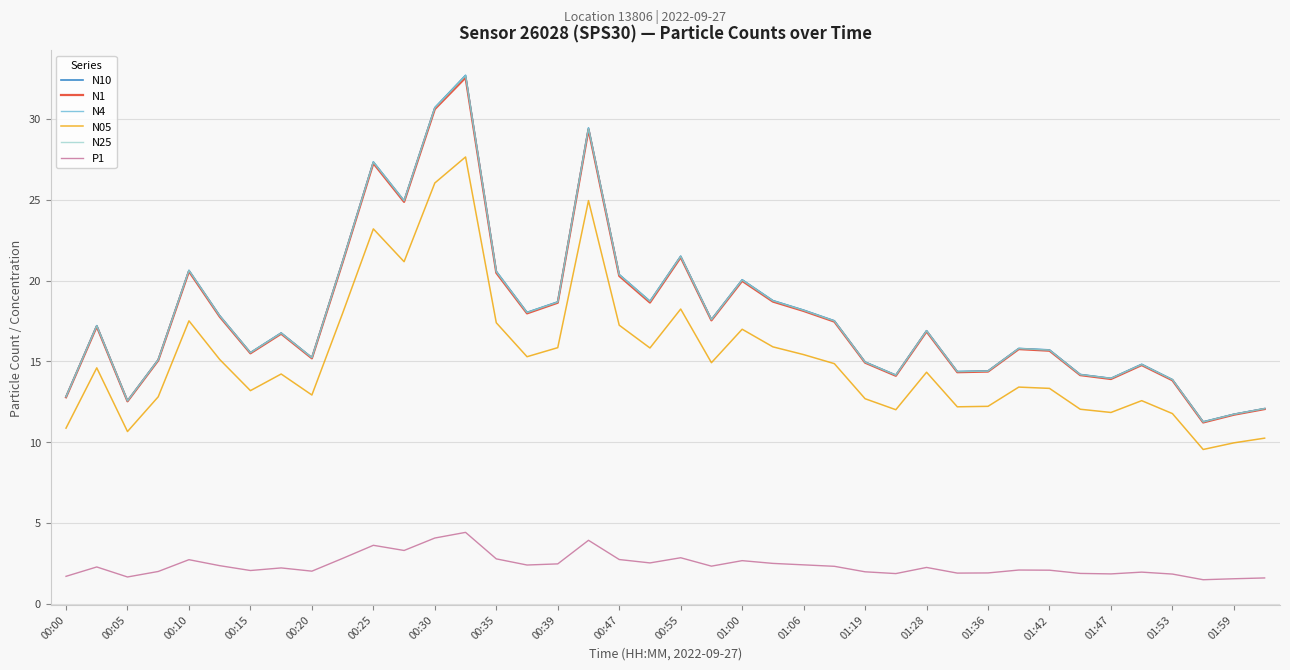

What is the lowest value of the N10 series?

11.3